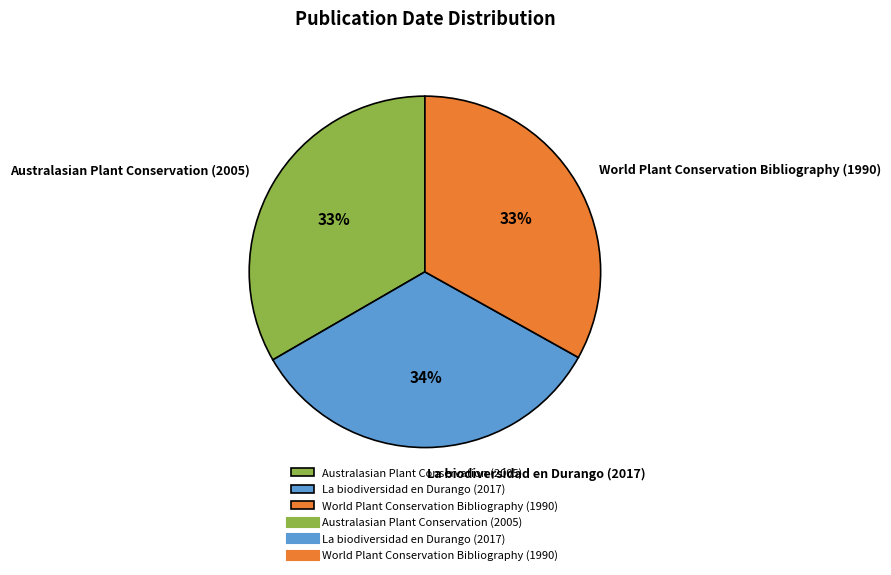

Is the sum of World Plant Conservation Bibliography (1990) and La biodiversidad en Durango (2017) greater than half?

Yes